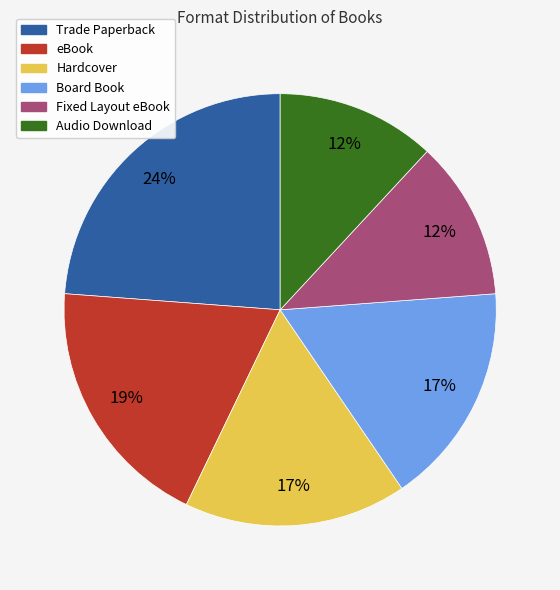

Does Trade Paperback represent more than half of the total?

No